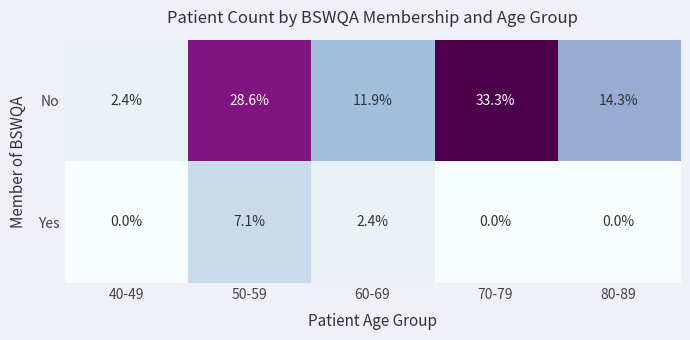

The value of No at 50-59 is 37.6. True or false?

False